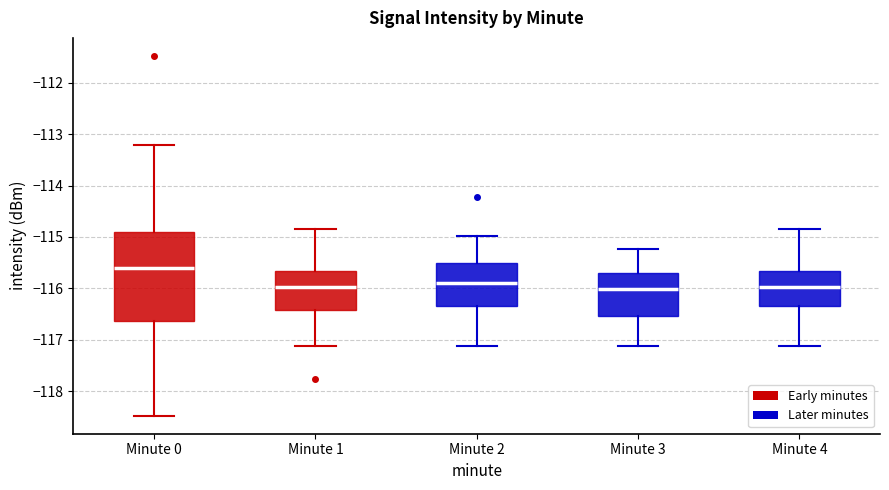

Reading left to right, transcribe this box plot: for each box, give where its median line is, the range the box spans, and where its two whiskers end, as read against the y-axis. The values are not printed on the chart, so give them approximately, as read against the axis.

Minute 0: median -115.6, box -116.6 to -114.9, whiskers -118.5 to -113.2
Minute 1: median -116.0, box -116.4 to -115.7, whiskers -117.1 to -114.8
Minute 2: median -115.9, box -116.3 to -115.5, whiskers -117.1 to -115.0
Minute 3: median -116.0, box -116.5 to -115.7, whiskers -117.1 to -115.2
Minute 4: median -116.0, box -116.3 to -115.7, whiskers -117.1 to -114.8